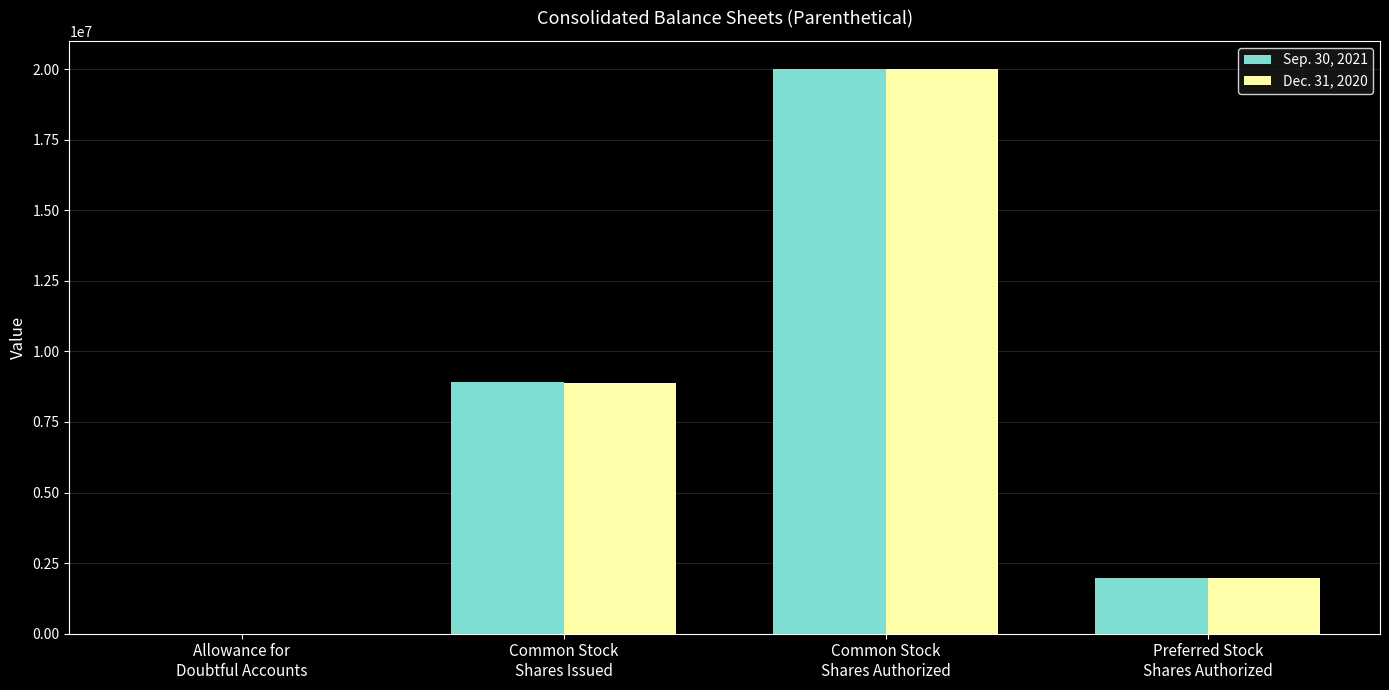

At which category is the sum across all series the highest?

Common Stock
Shares Authorized